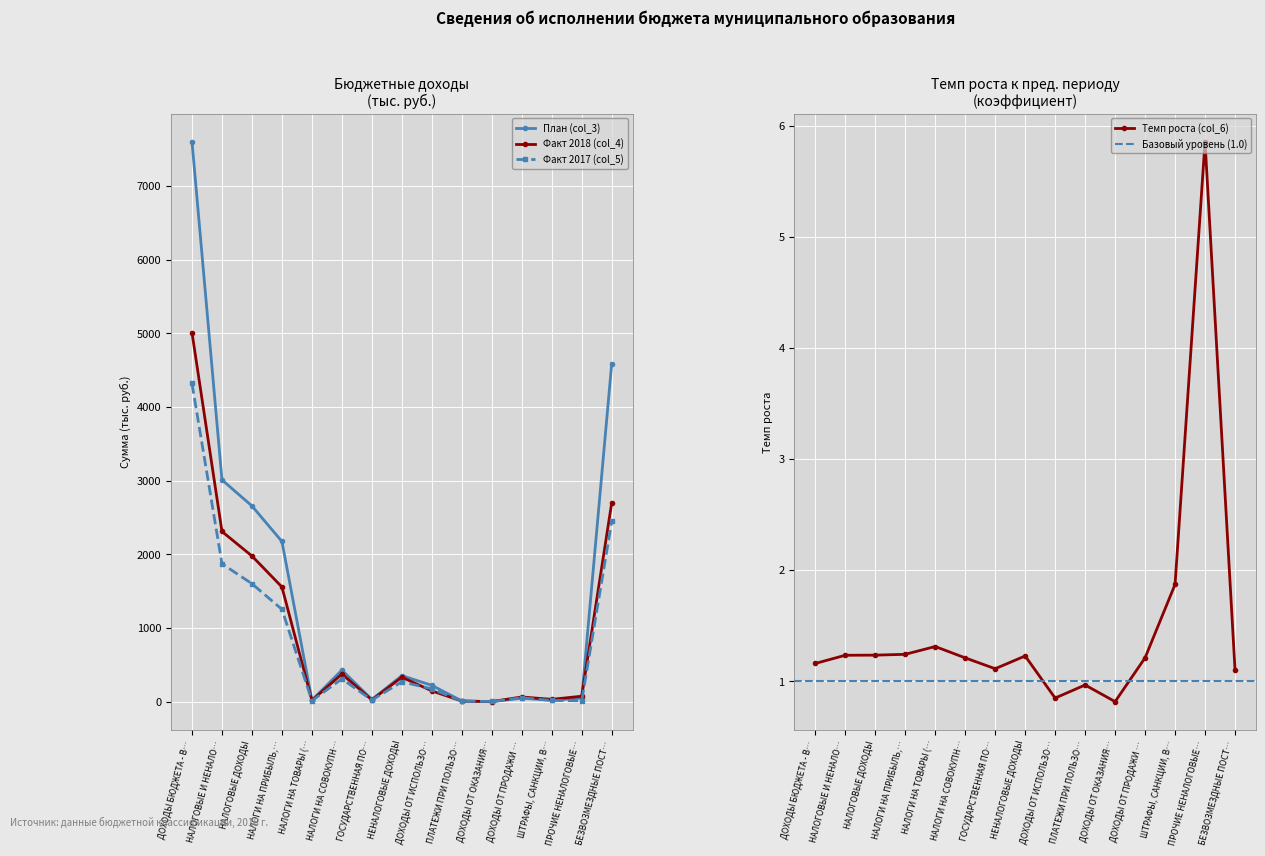

Between which two adjacent categories do Факт 2017 (col_5) and План (col_3) first intersect?

ПЛАТЕЖИ ПРИ ПОЛЬЗО… and ДОХОДЫ ОТ ОКАЗАНИЯ…